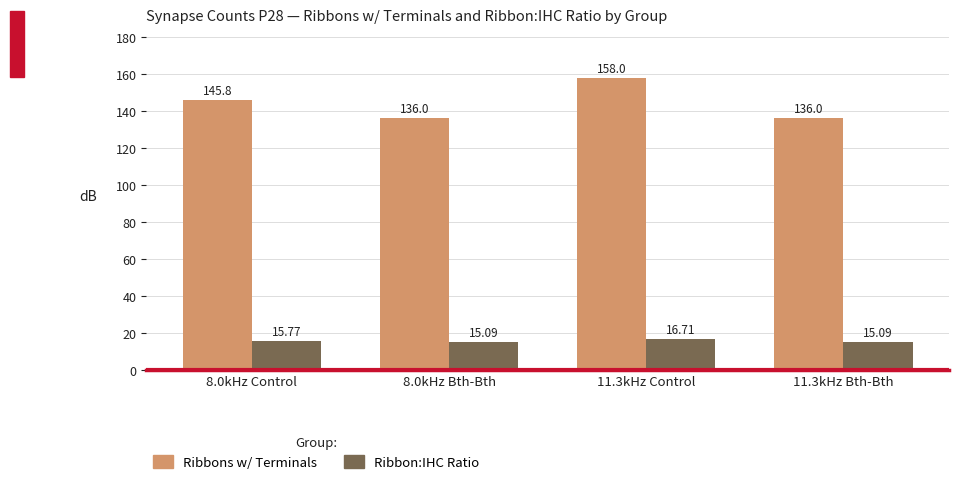

What is the value of the Ribbon:IHC Ratio bar at the 4th from the left?

15.1